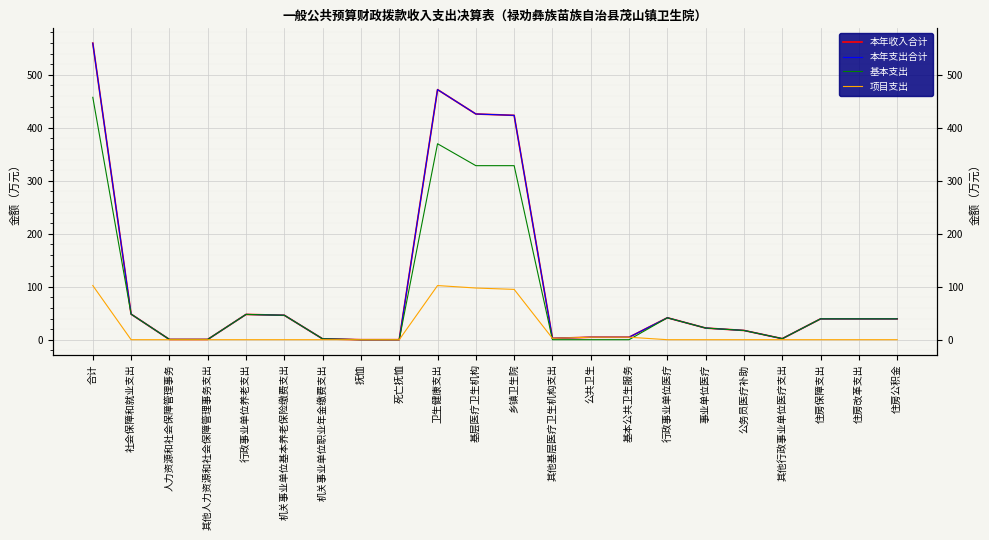

Which label corresponds to the largest value in the chart?

合计